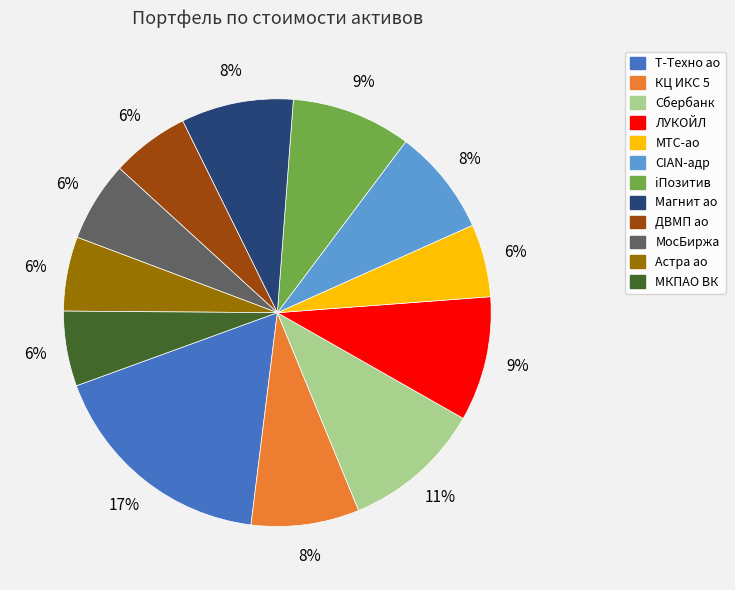

Do ДВМП ао and МосБиржа together represent more than half of the pie?

No